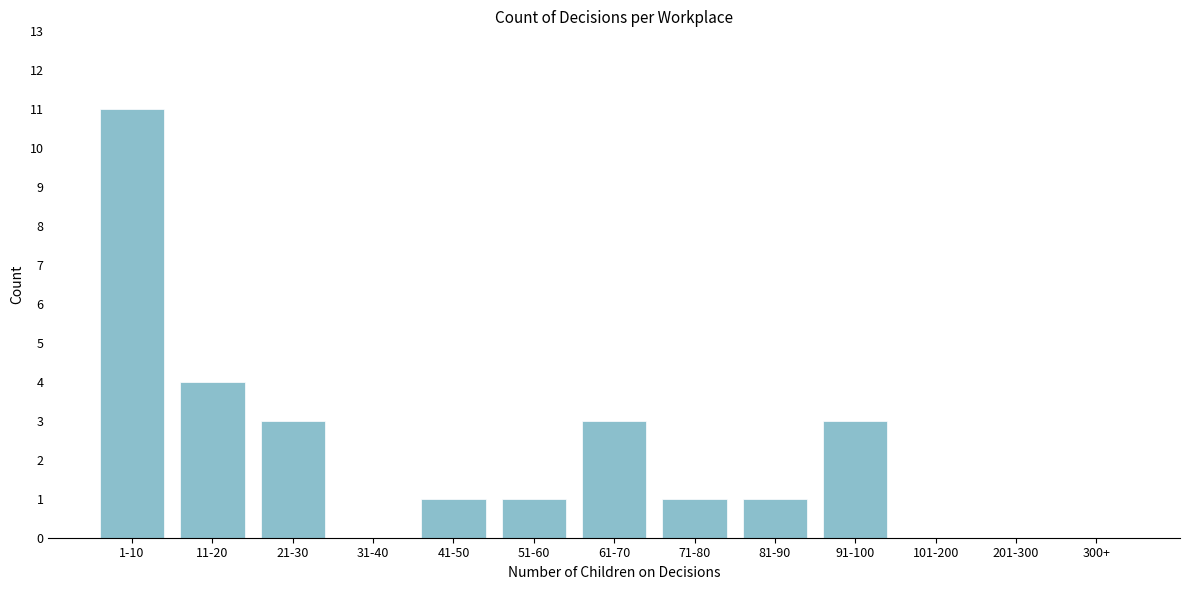

Reading left to right, what are all the values shown in this chart?

1-10=11	11-20=4	21-30=3	31-40=0	41-50=1	51-60=1	61-70=3	71-80=1	81-90=1	91-100=3	101-200=0	201-300=0	300+=0